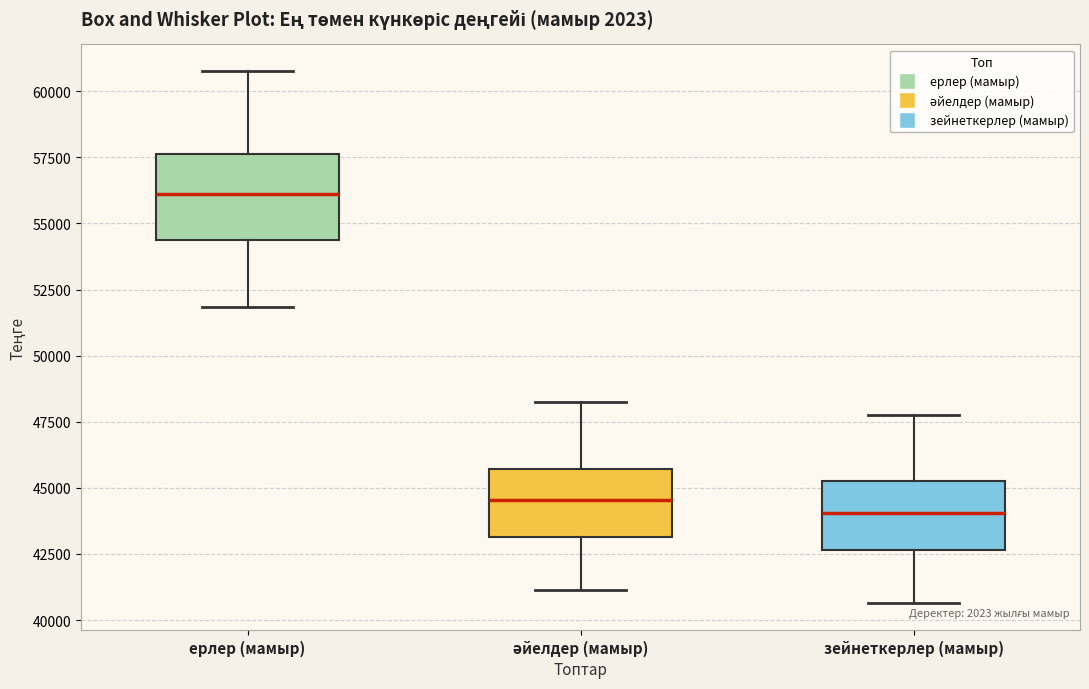

Reading left to right, transcribe this box plot: for each box, give where its median line is, the range the box spans, and where its two whiskers end, as read against the y-axis. The values are not printed on the chart, so give them approximately, as read against the axis.

ерлер (мамыр): median 56000, box 54500 to 57500, whiskers 52000 to 61000
әйелдер (мамыр): median 44500, box 43000 to 45500, whiskers 41000 to 48000
зейнеткерлер (мамыр): median 44000, box 42500 to 45500, whiskers 40500 to 48000